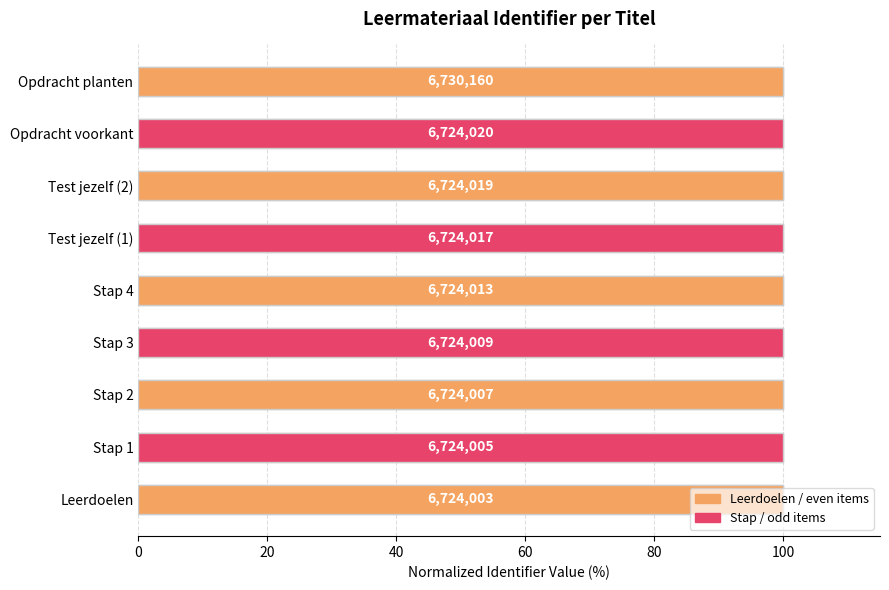

Reading left to right, extract all data points from this chart.

99.9	99.9	99.9	99.9	99.9	99.9	99.9	99.9	100.0